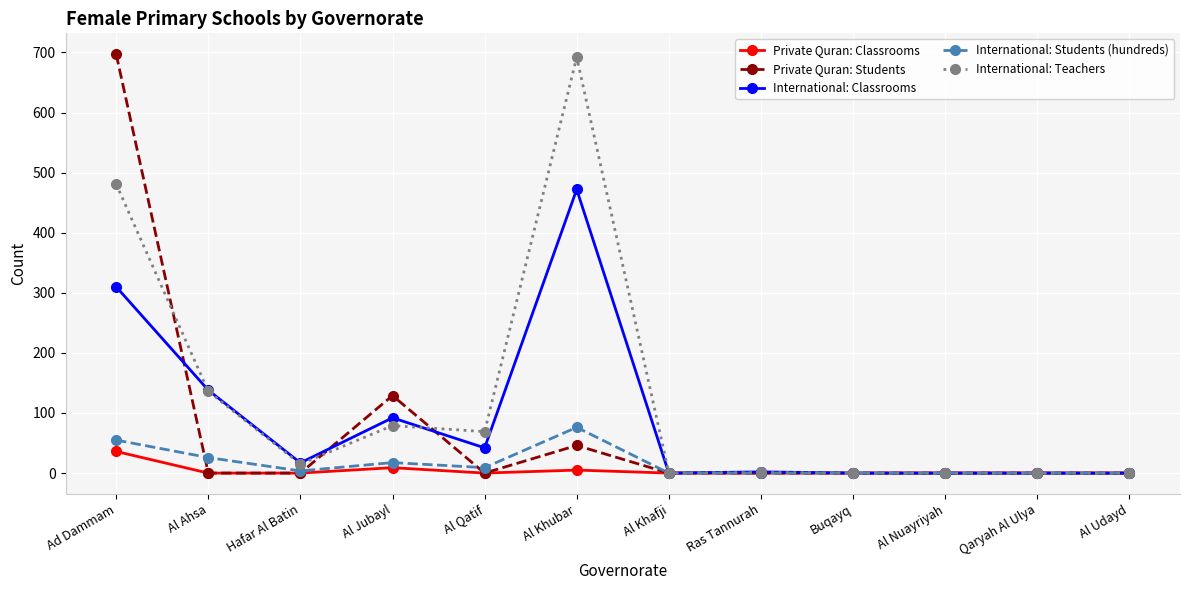

What is the average value of the Private Quran: Classrooms series?

4.2